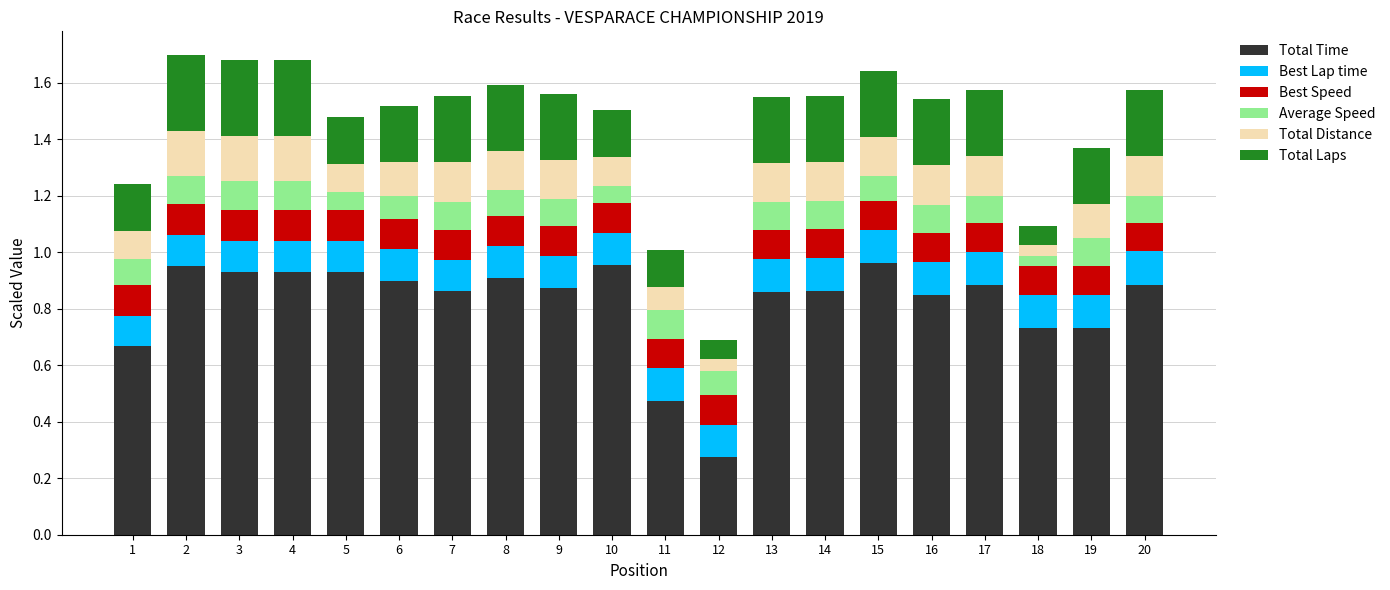

At which label does Total Time reach its minimum?

12